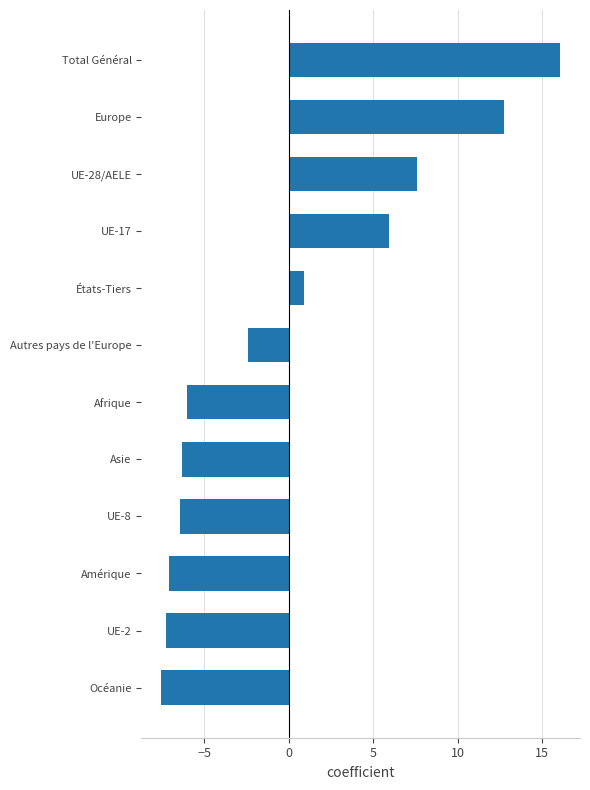

Reading bottom to top, extract all data points from this chart.

-7.6	-7.3	-7.1	-6.5	-6.3	-6.1	-2.4	0.9	6.0	7.6	12.7	16.1